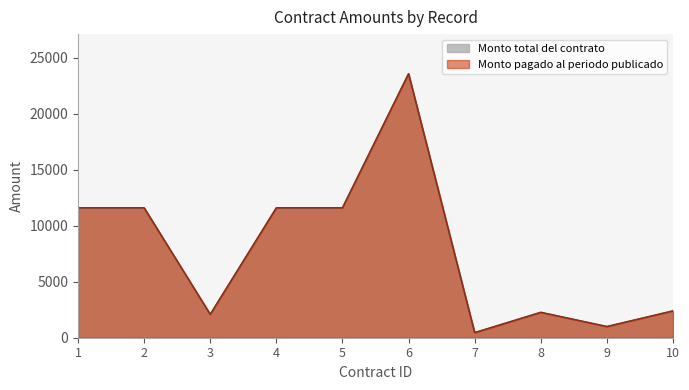

Reading left to right, extract all data points from this chart.

Monto total del contrato: 1=11600.0	2=11600.0	3=2088.0	4=11600.0	5=11600.0	6=23574.0	7=454.2	8=2265.8	9=997.6	10=2396.6
Monto pagado al periodo publicado: 1=11600.0	2=11600.0	3=2088.0	4=11600.0	5=11600.0	6=23574.0	7=454.2	8=2265.8	9=997.6	10=2396.6